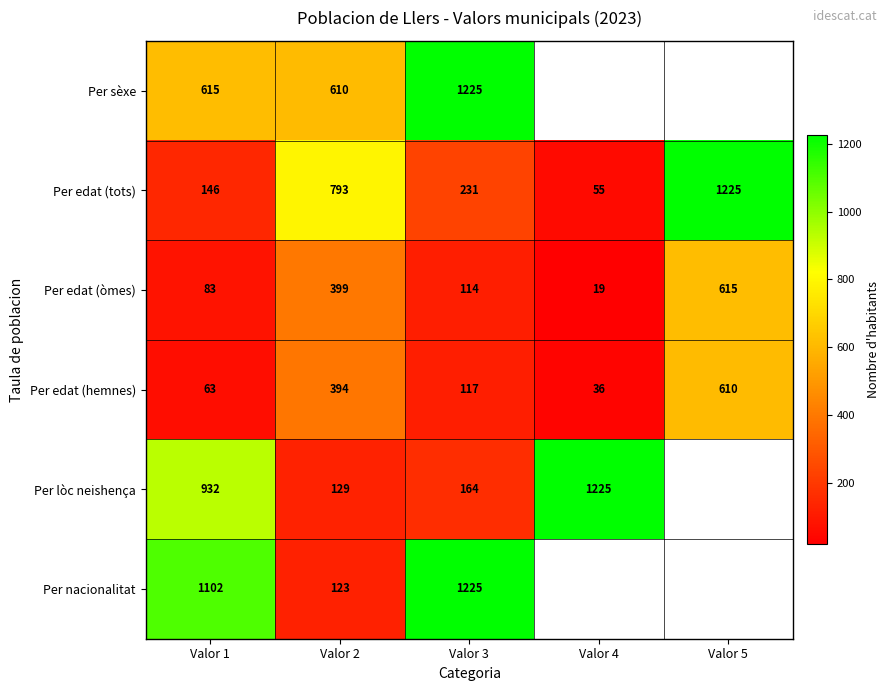

What is the spread (max minus min) of values at Valor 1?

1039